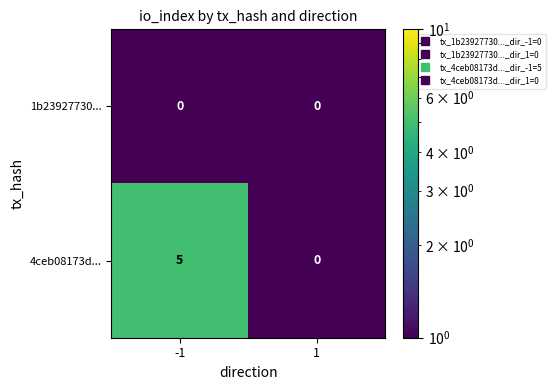

Which series has the largest range (max minus min)?

4ceb08173d...